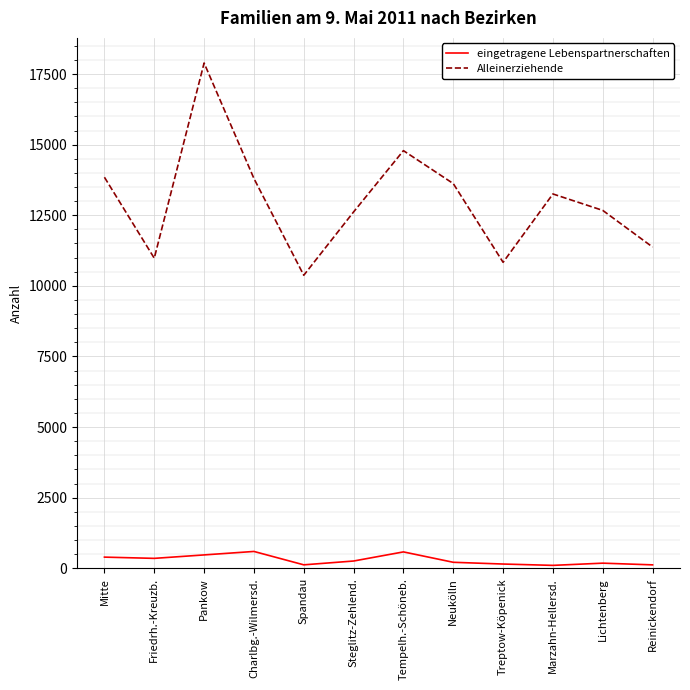

At which category is the sum across all series the highest?

Pankow